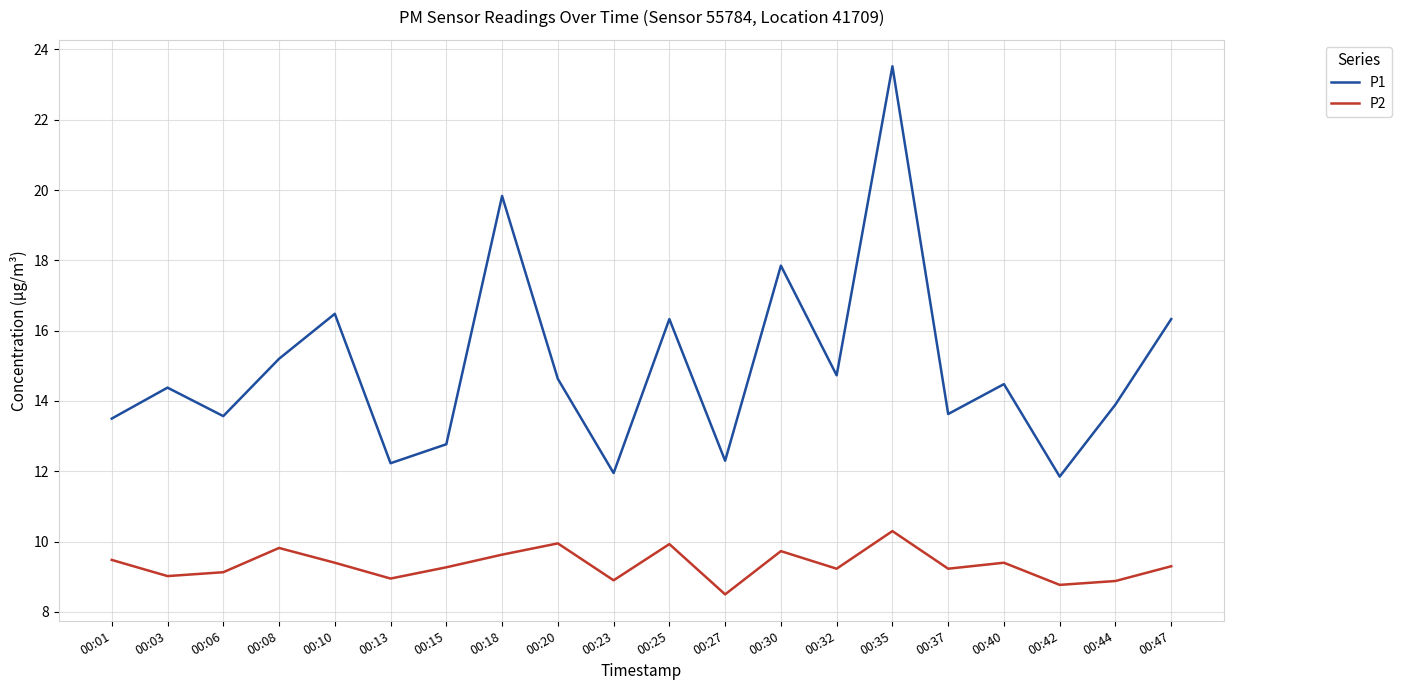

What is the approximate value of P1 at 00:30?

17.9